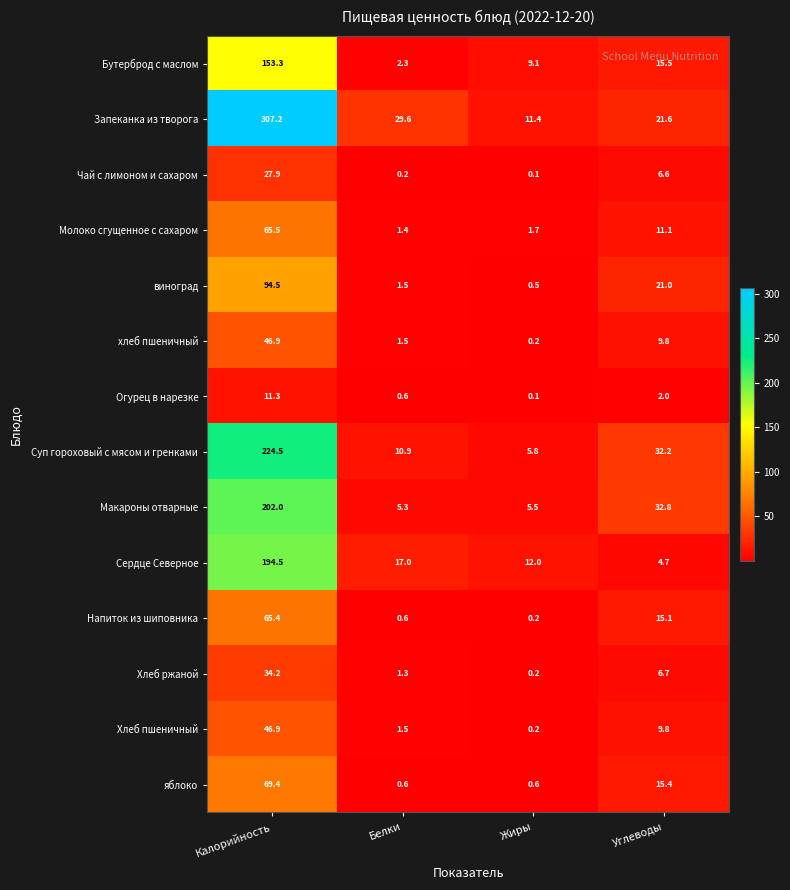

True or false: Бутерброд с маслом has a value of 4.4 at Жиры.

False